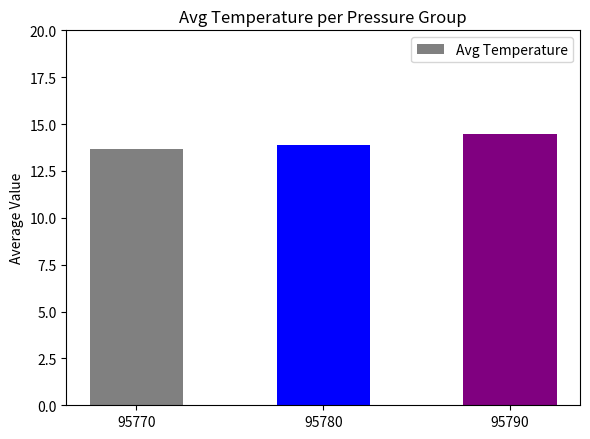

Between 95770 and 95780, which is larger?

95780